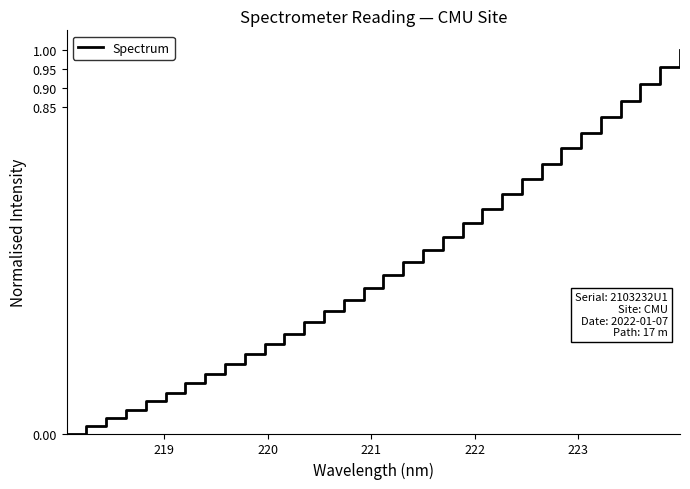

Does the chart have visible grid lines?

No